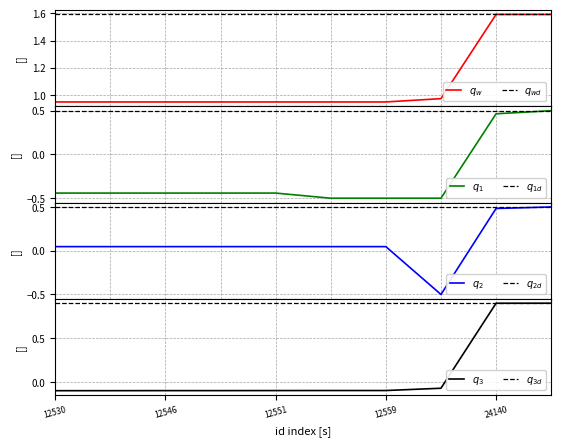

What is the average value?

1.1